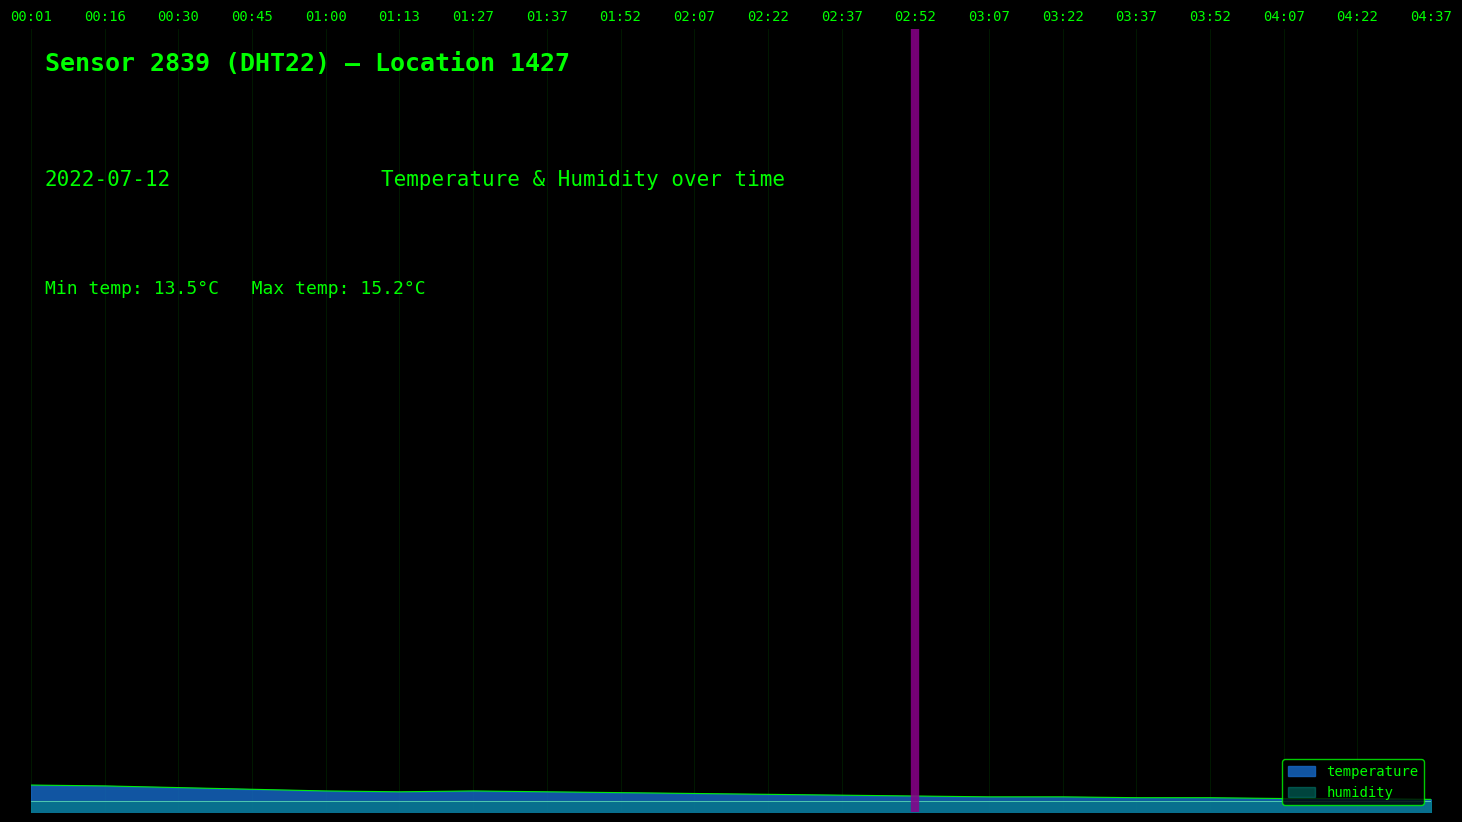

What is the change in value from 02:07 to 04:22?

-0.6